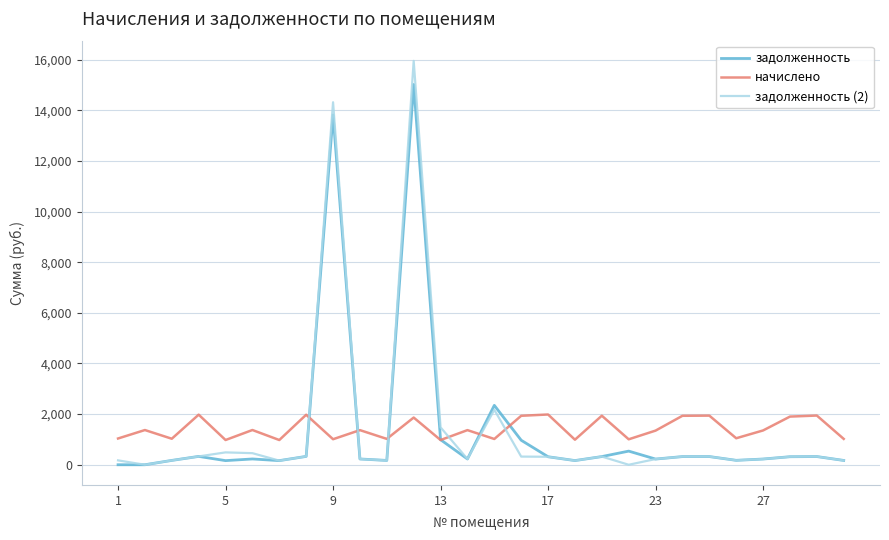

Rank the series by their maximum value, from highest to lowest.

задолженность (2), задолженность, начислено